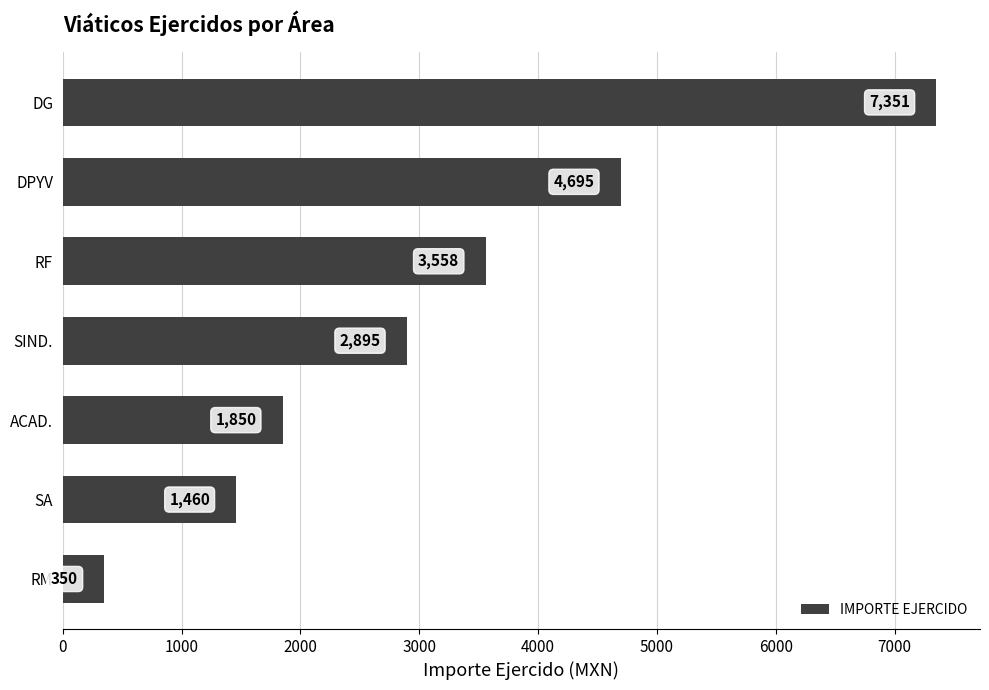

Does the chart contain any negative values?

No